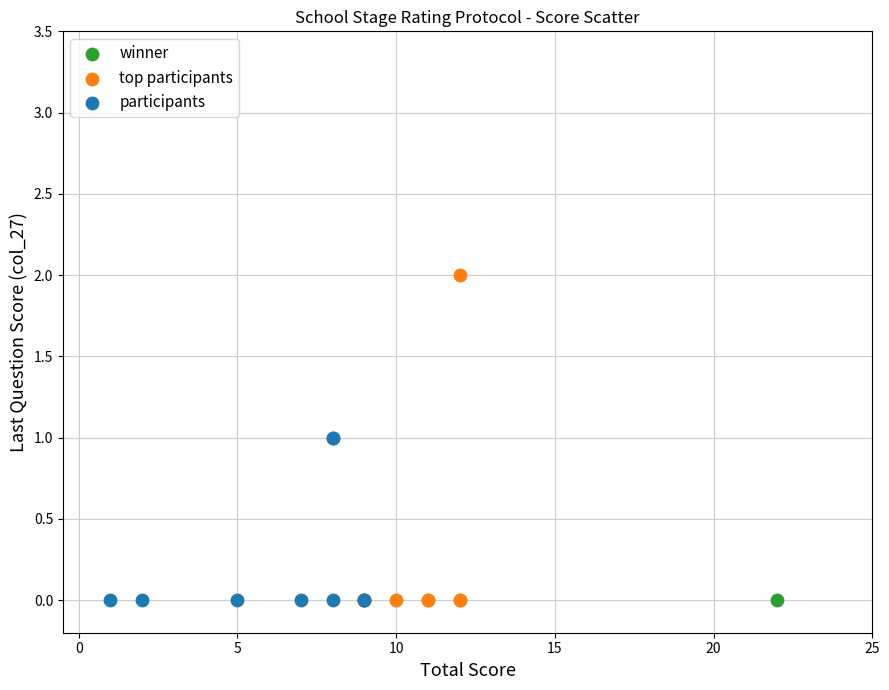

What are all the series names shown in the legend?

winner, top participants, participants